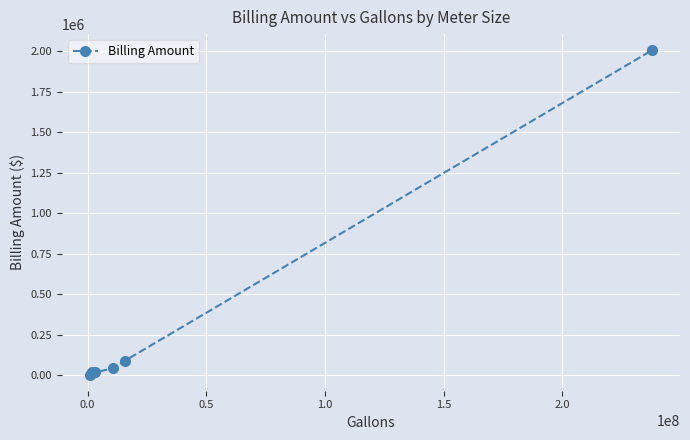

What is the difference between the second highest and second lowest values?

71508.2